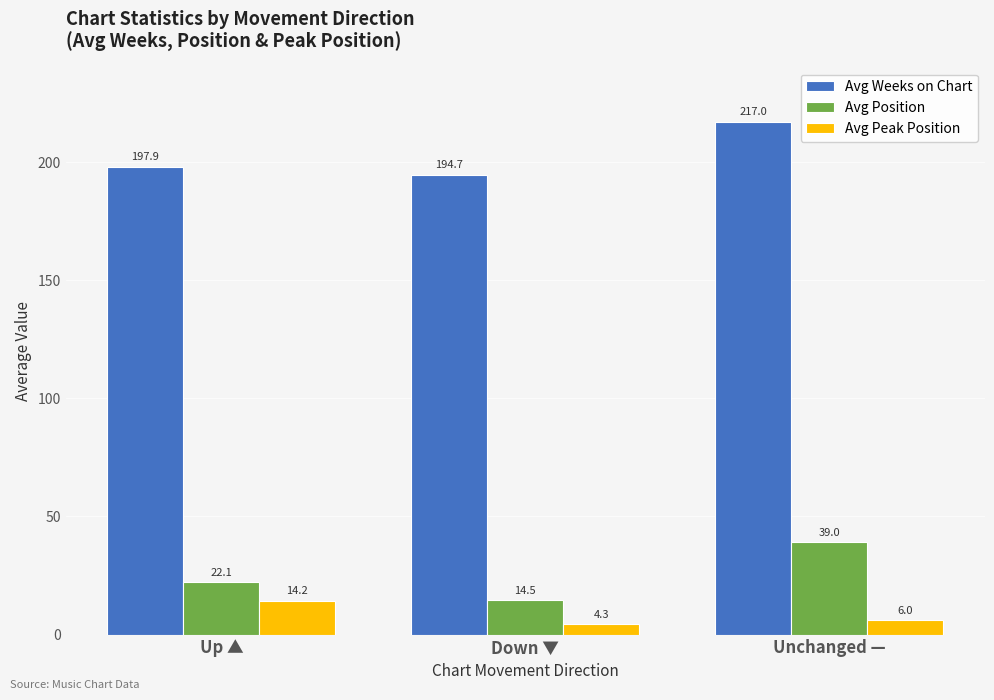

What is the greatest value displayed?

217.0